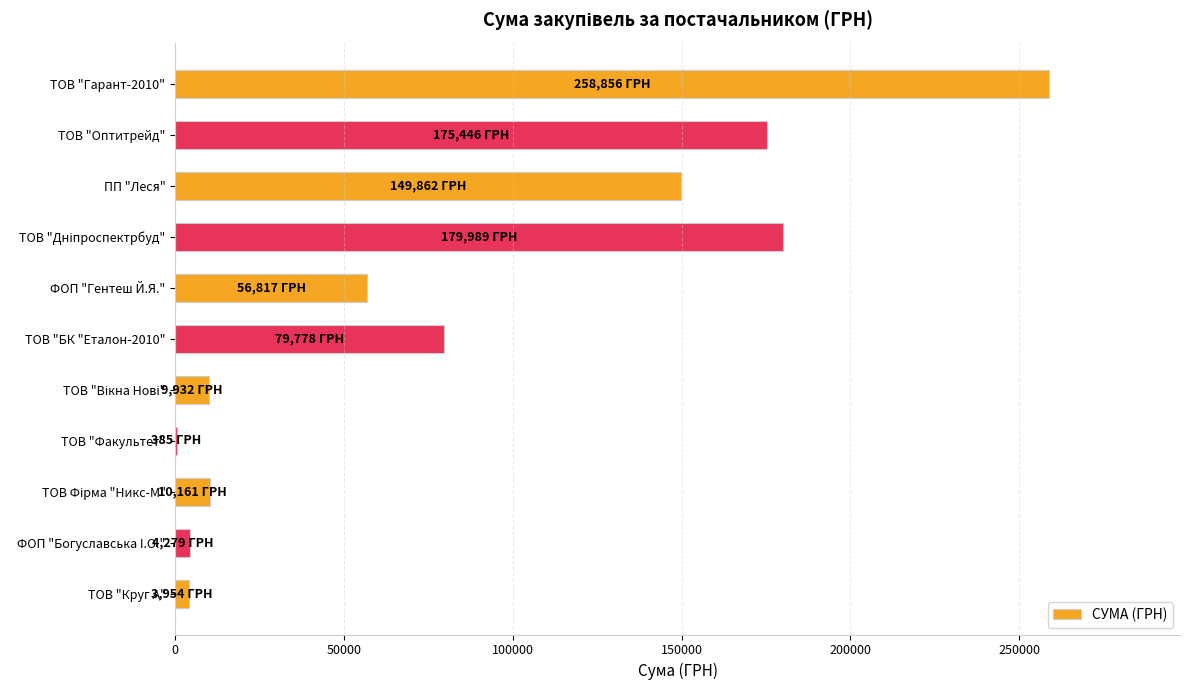

Is it true that the value at ПП "Леся" is 225942.0?

False